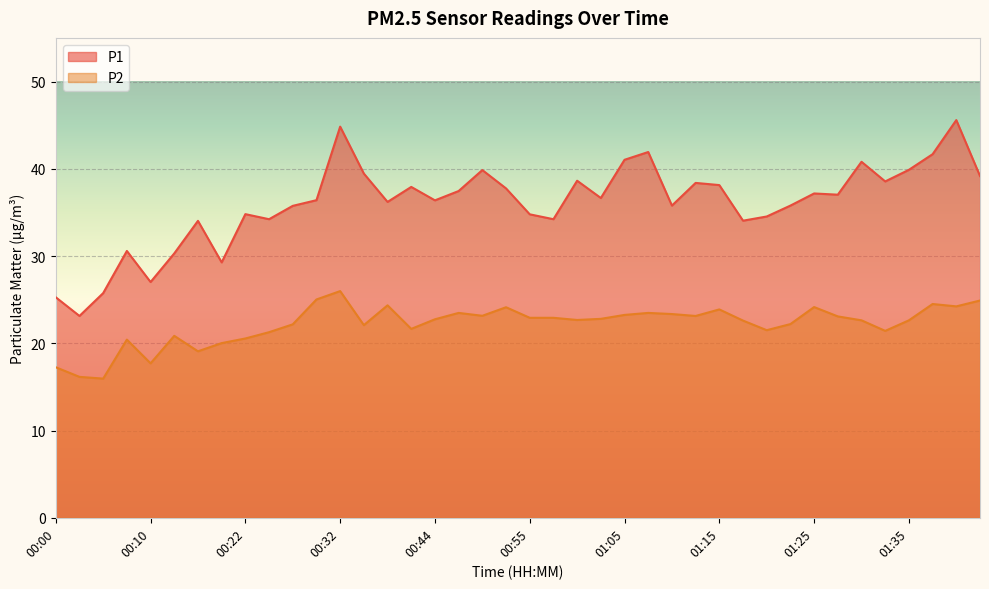

What is the minimum value shown in the chart?

15.9